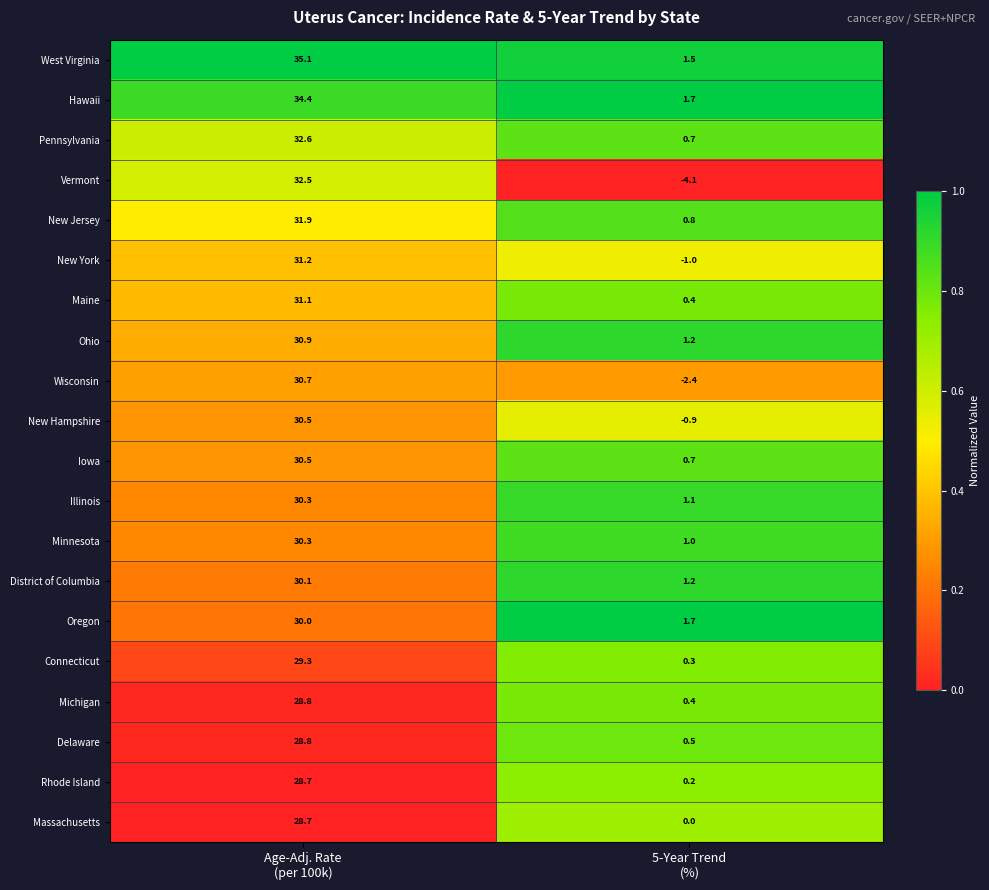

What is the sum of all Iowa values?

31.2